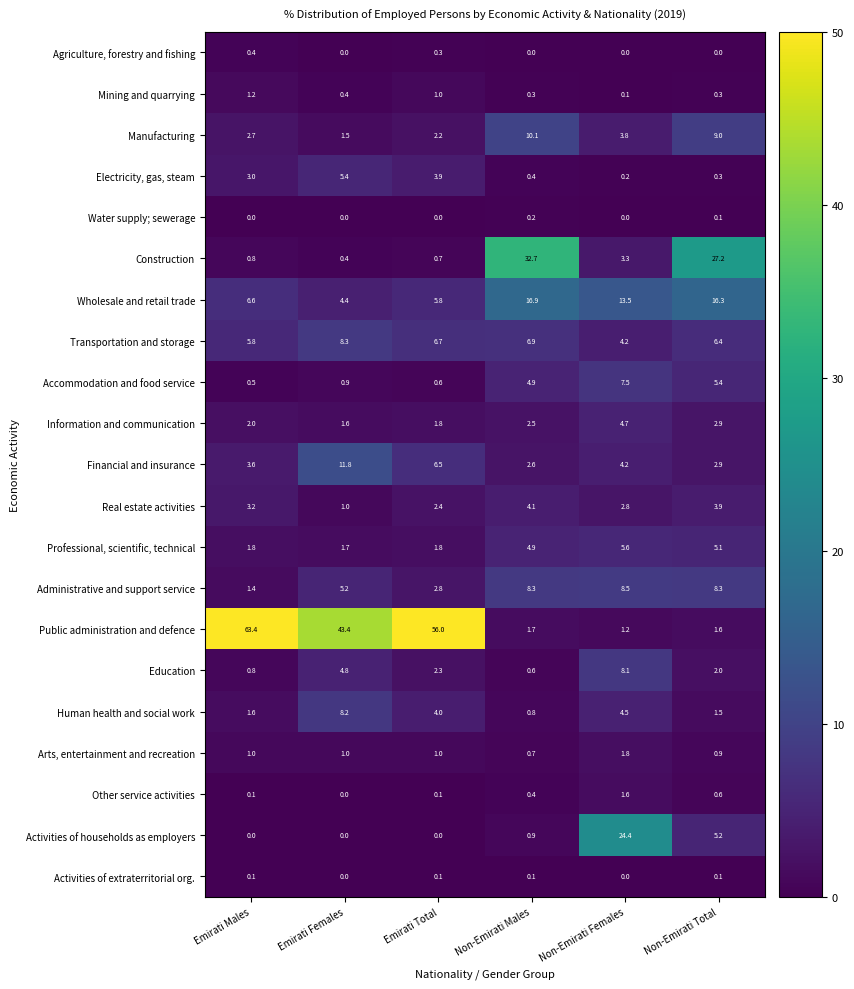

Which series changed the most between Emirati Males and Non-Emirati Males?

Public administration and defence